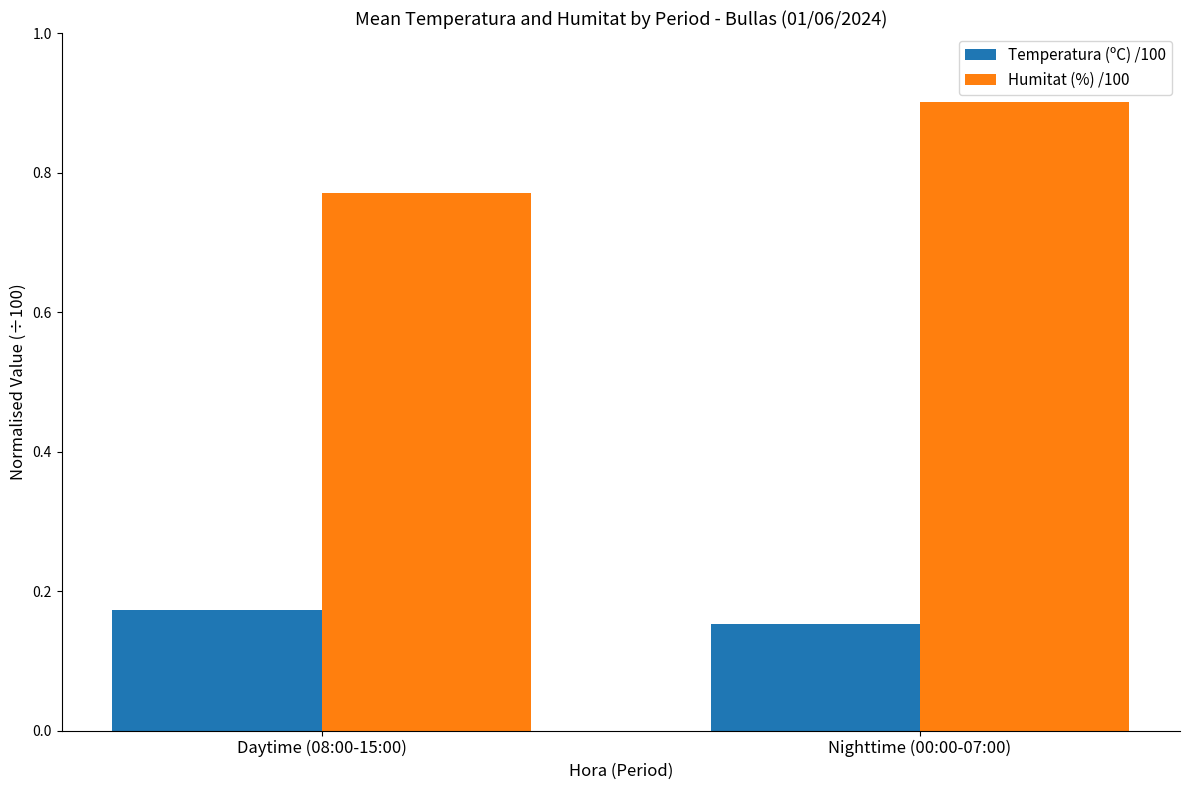

What is the difference between the highest and lowest values at Nighttime (00:00-07:00)?

0.7